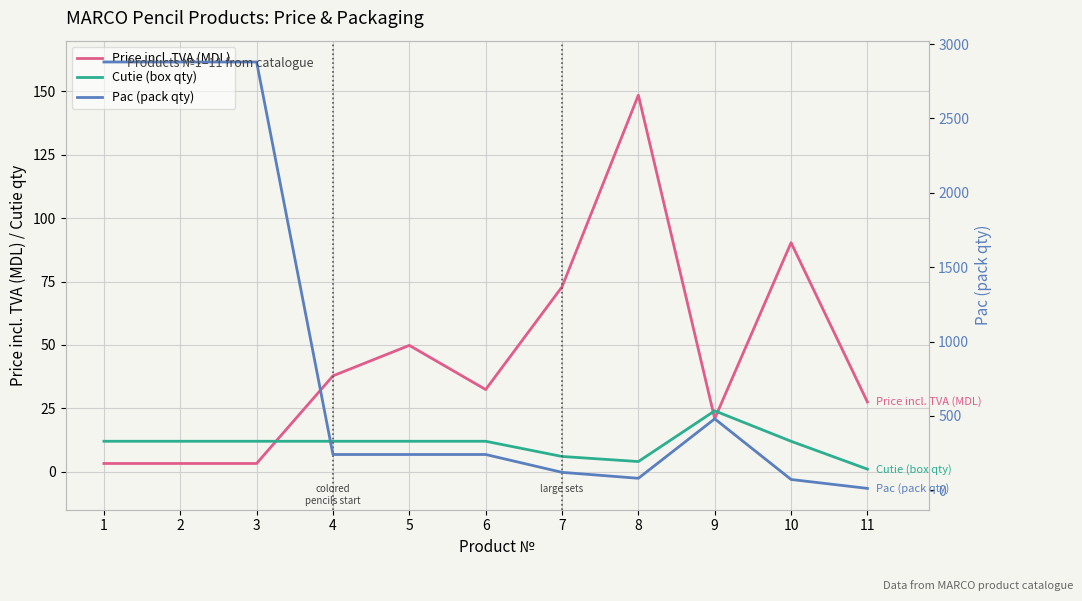

What is the spread (max minus min) of values at 5?

228.0